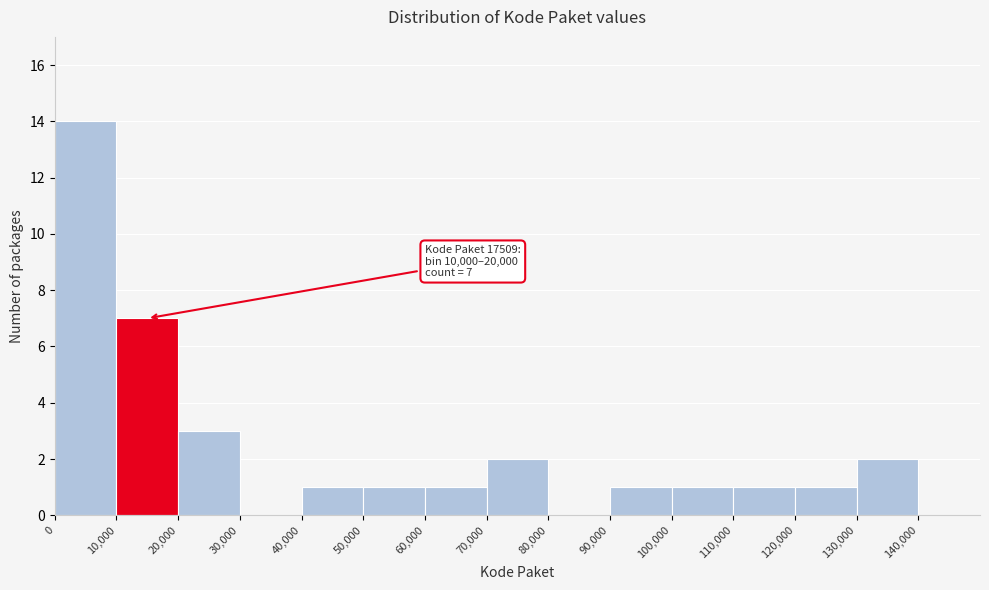

Which range on the x-axis has the tallest bar?

0 to 10000